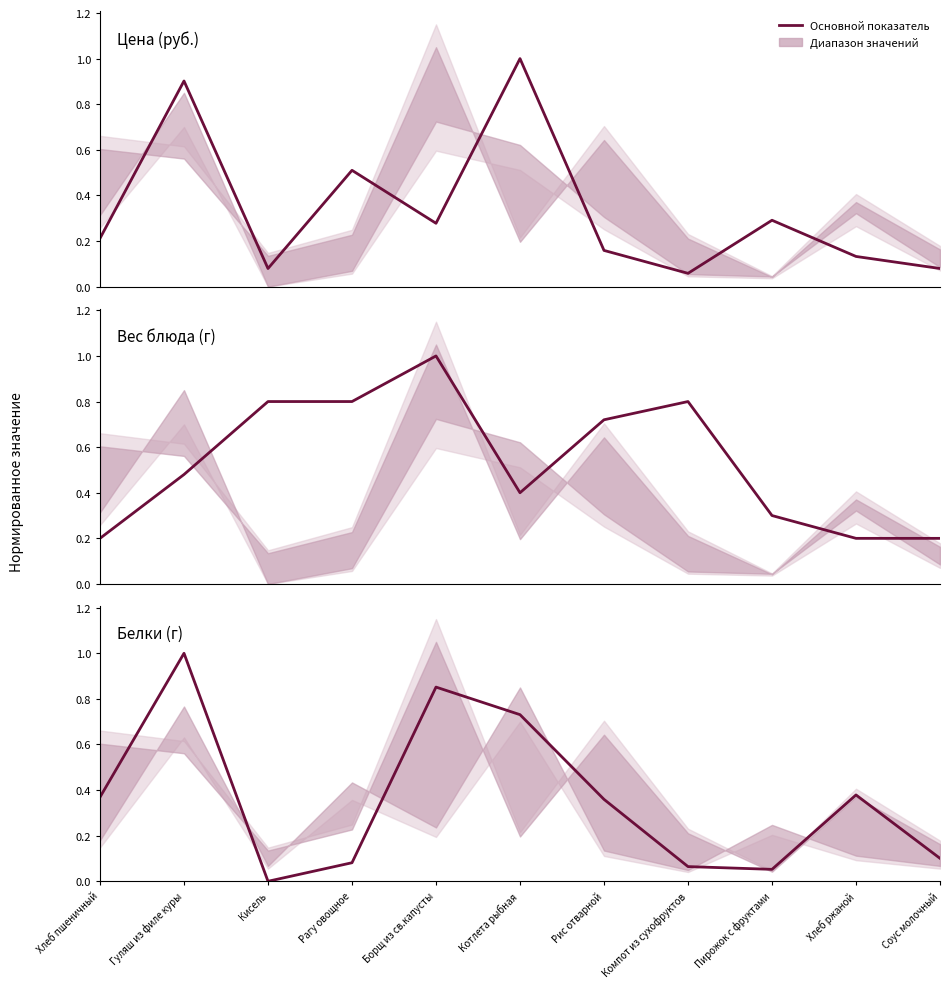

The Белки (col_7) series shows 0.2 at Соус молочный. True or false?

False